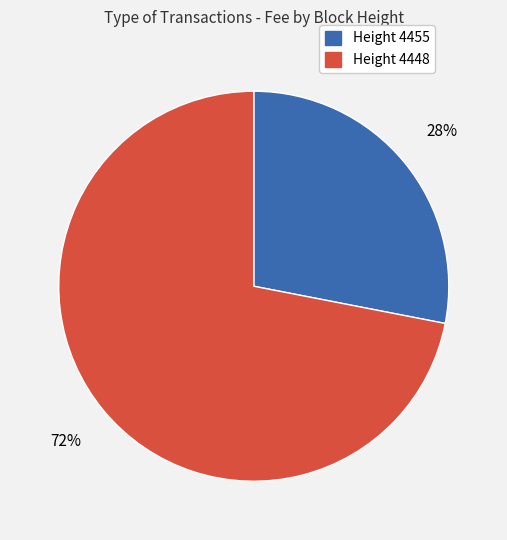

To the nearest percent, what is the difference between the largest and smallest slice percentages?

44%